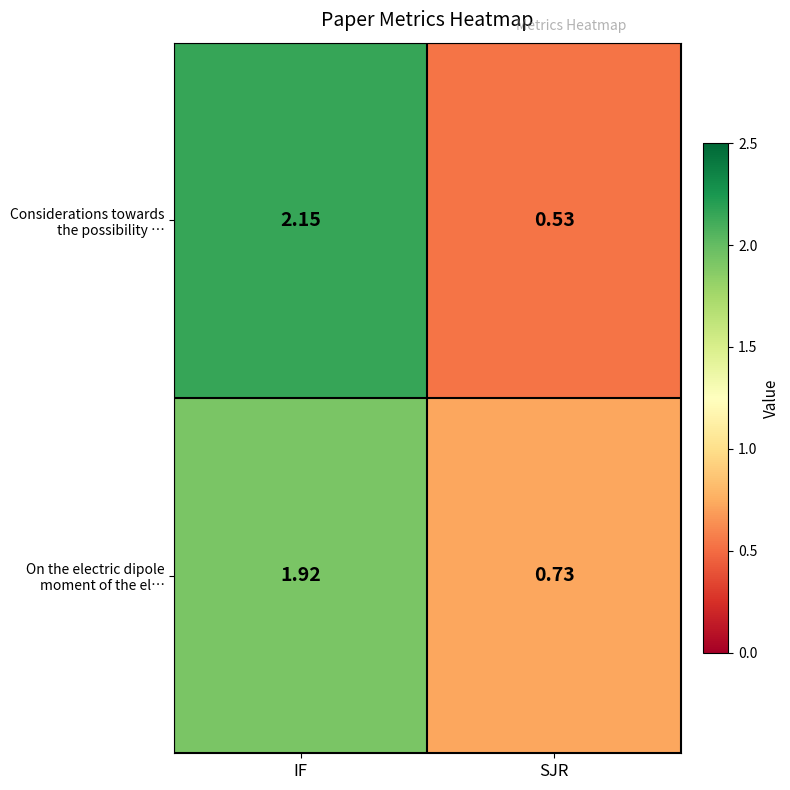

At which category is the sum across all series the highest?

IF